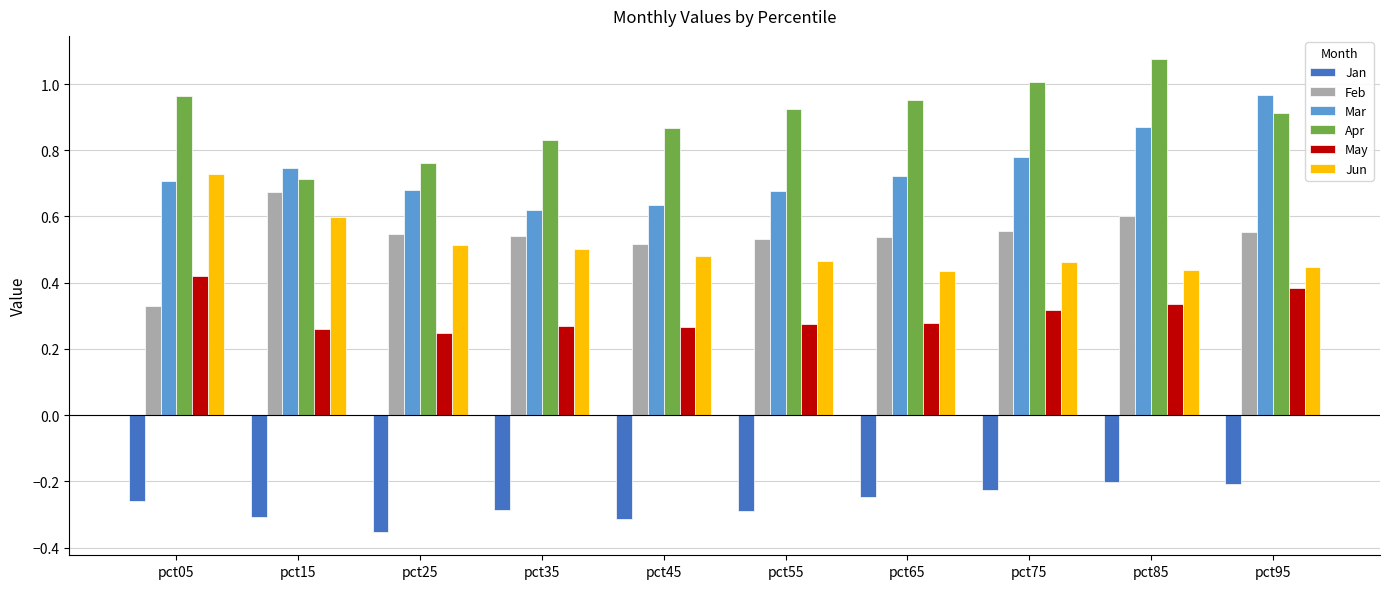

At how many categories does at least one series exceed 0?

10